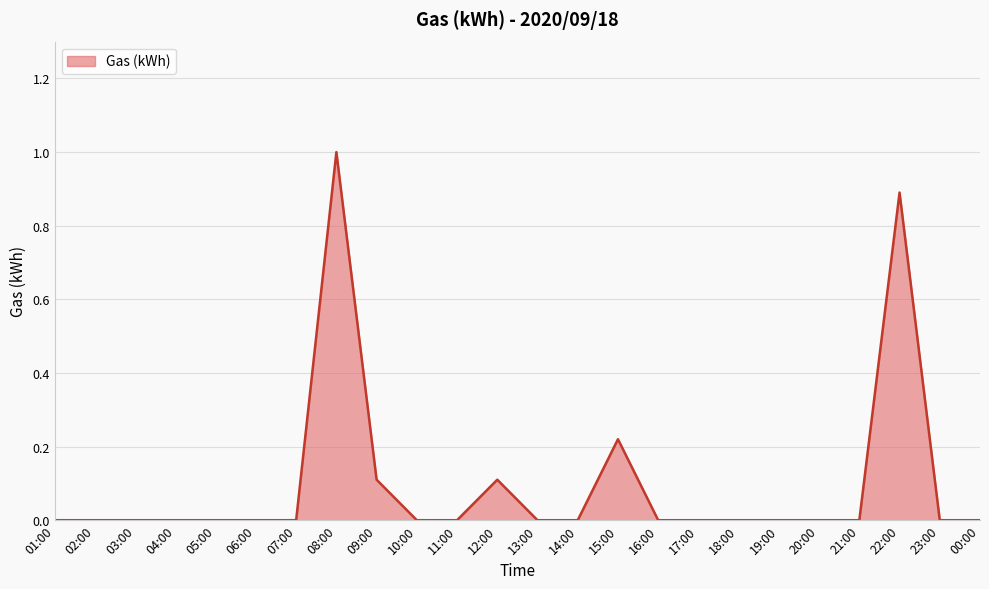

Between 21:00 and 12:00, which is larger?

12:00